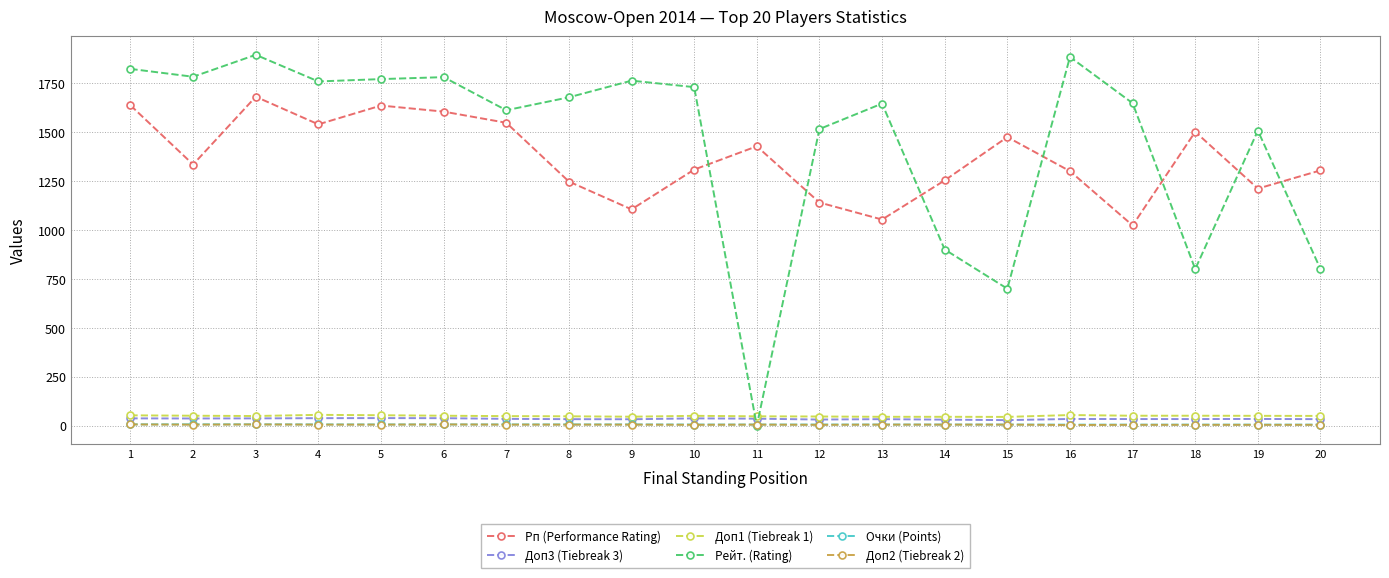

How many intersections are there between Рп (Performance Rating) and Рейт. (Rating)?

7